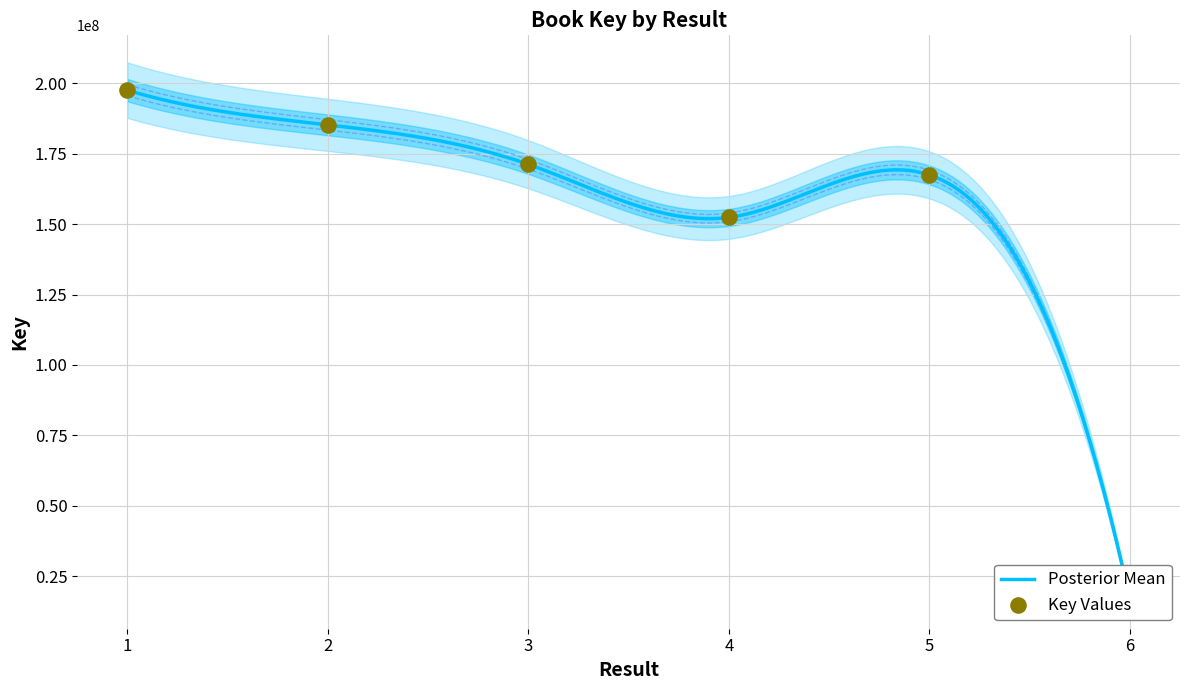

Between 5 and 3, which is larger?

3